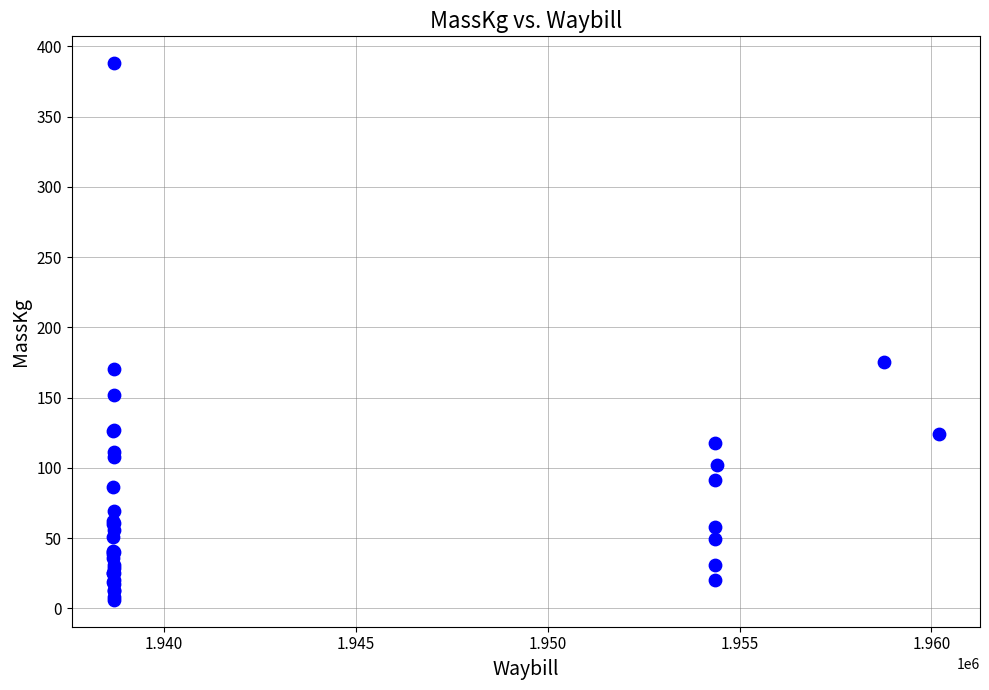

What Y value in the scatter plot is closest to 197?

175